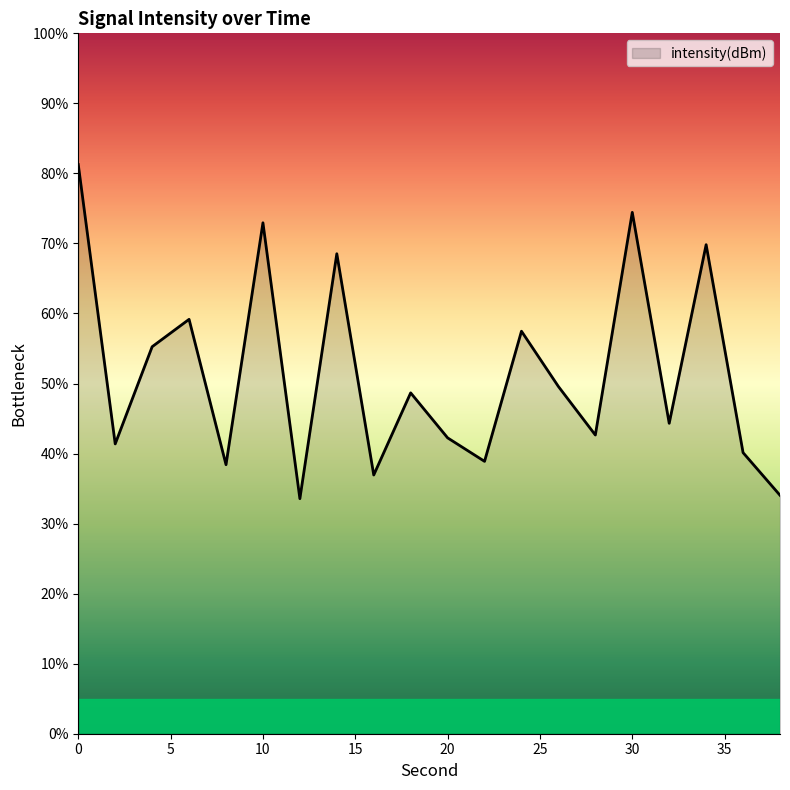

What is the minimum value shown in the chart?

33.6